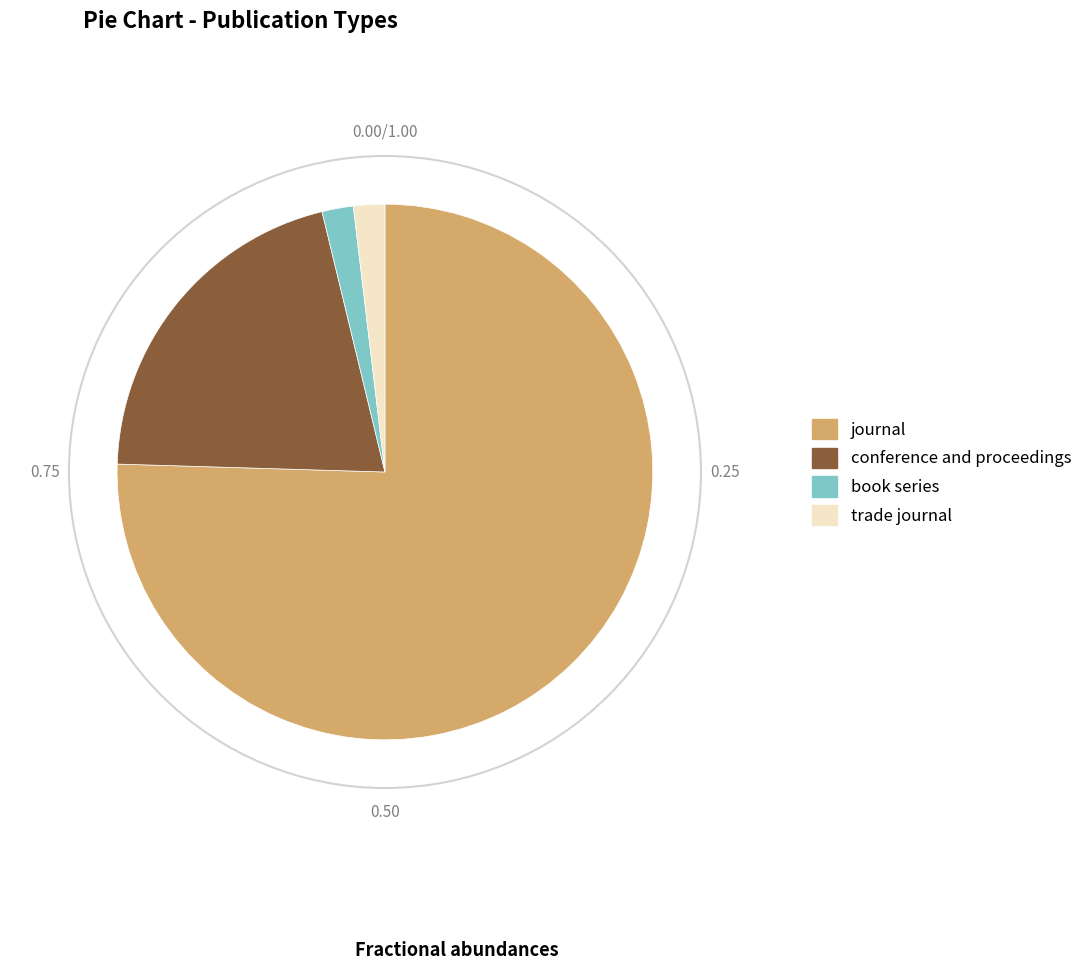

Approximately how many times larger is the value at journal compared to conference and proceedings?

3.6